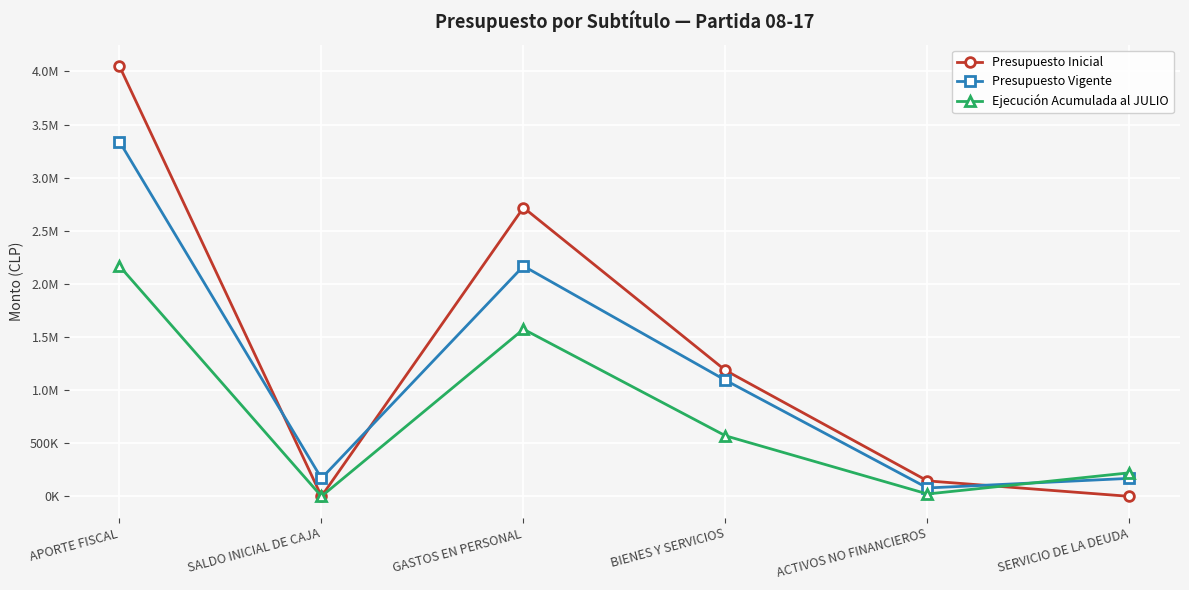

At which label does Presupuesto Inicial first exceed 1185973?

APORTE FISCAL